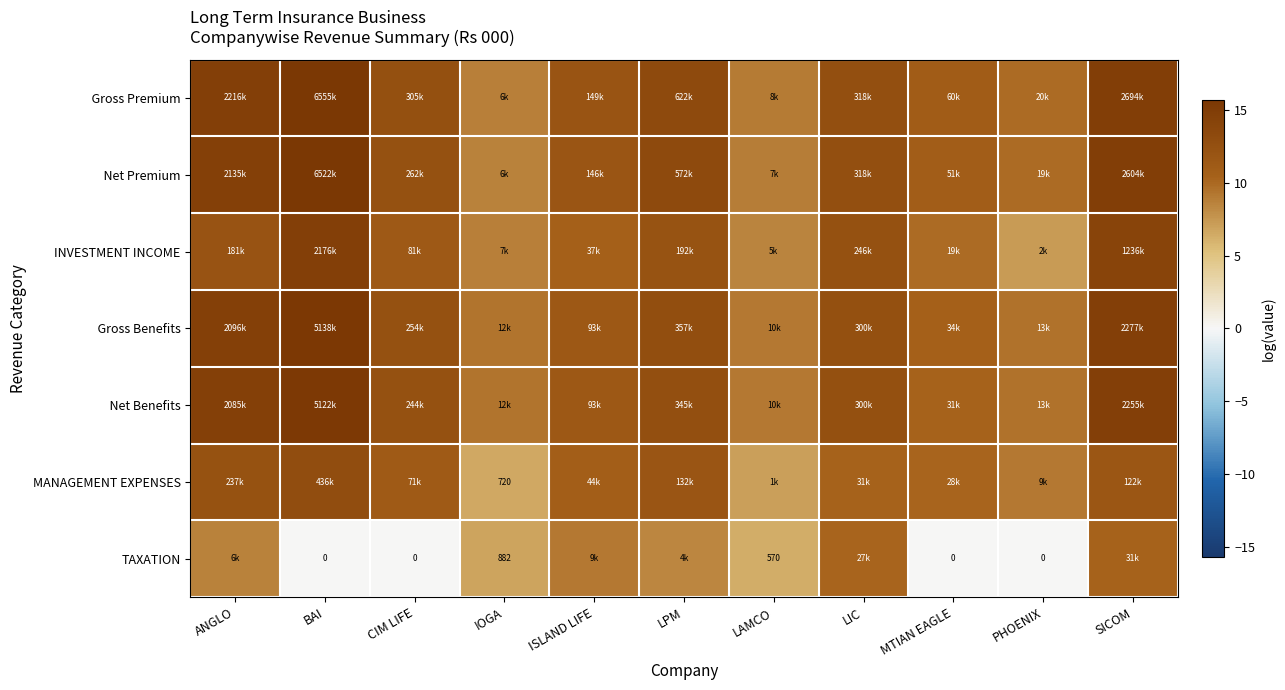

Which has a higher value, LIC or LPM?

LPM